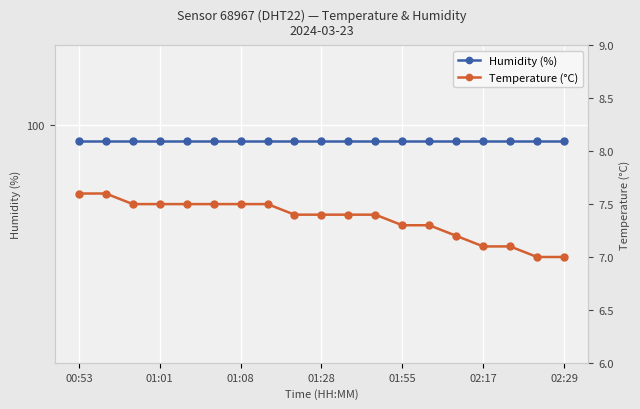

What position from the right is 8?

11